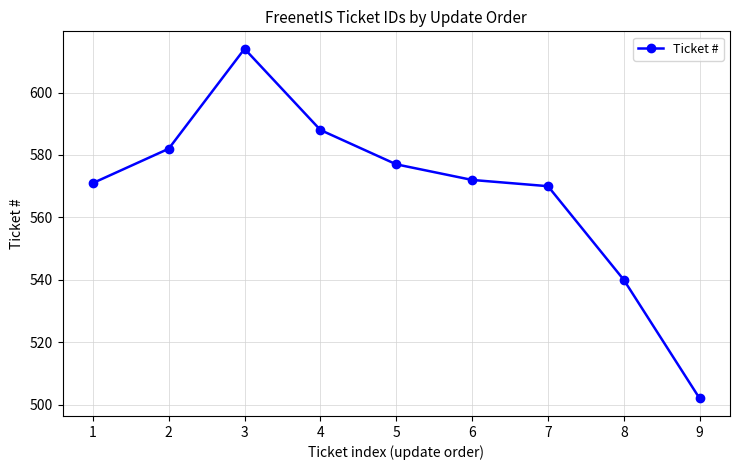

The value at 2 is 582. True or false?

True